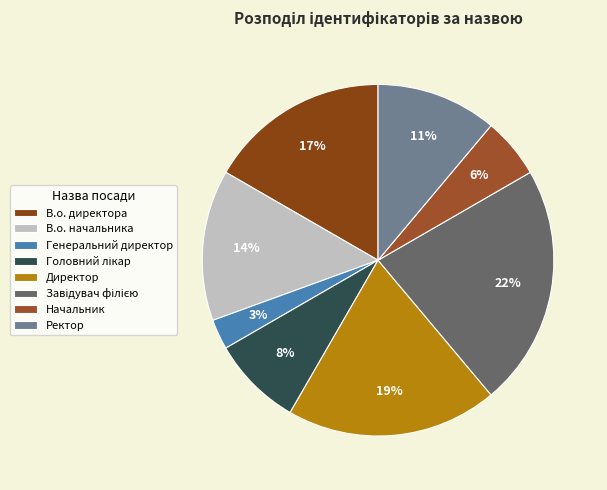

Which category has the smallest portion of the pie?

Генеральний директор